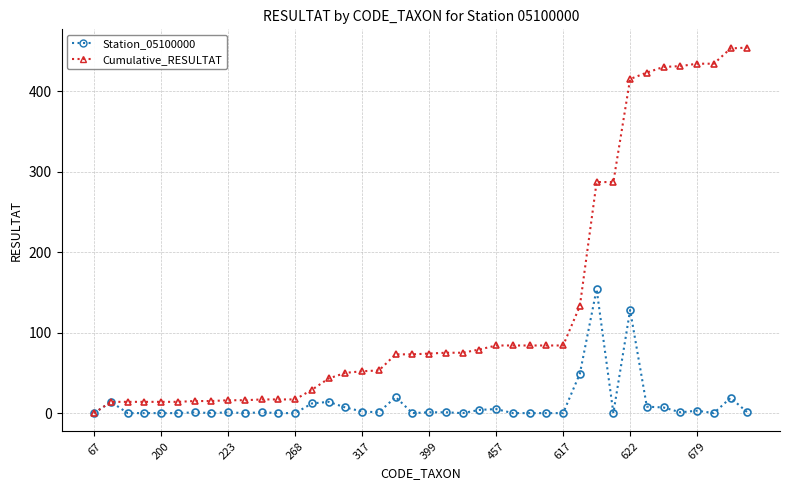

What is the sum of all Cumulative_RESULTAT values?

5460